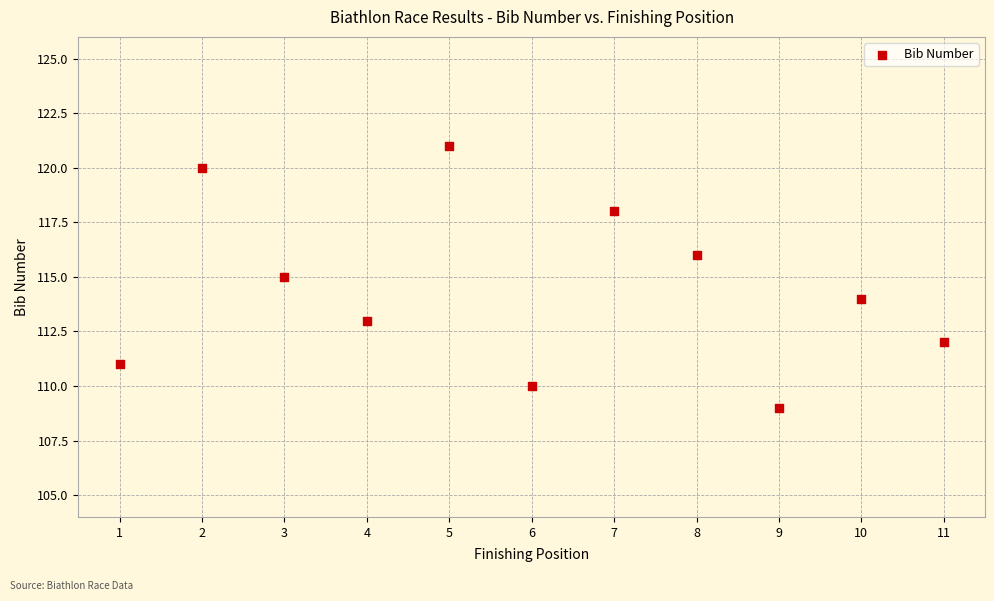

What is the average X value?

6